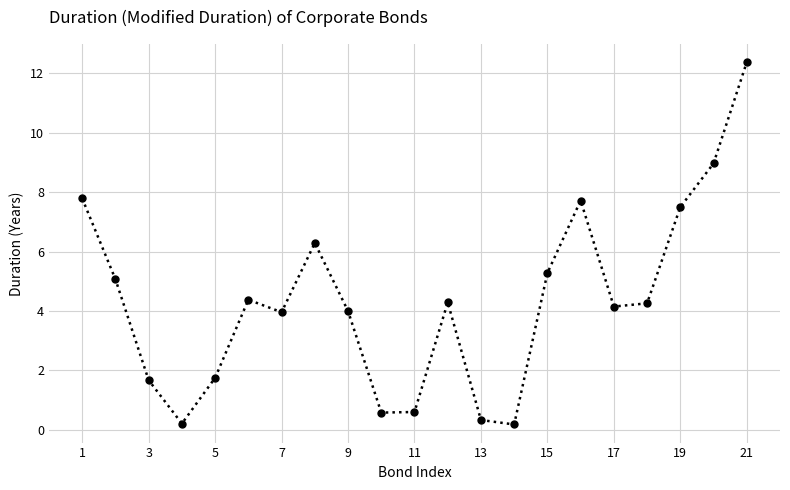

True or false: the data has more than 1 interior local peaks.

True